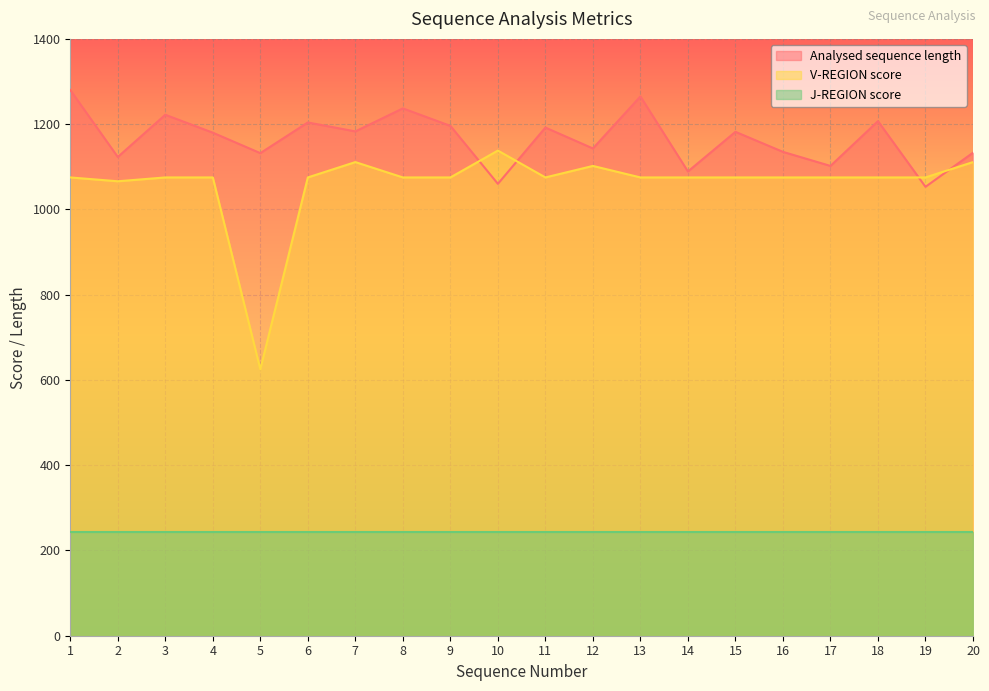

What are all the series names shown in the legend?

Analysed sequence length, V-REGION score, J-REGION score